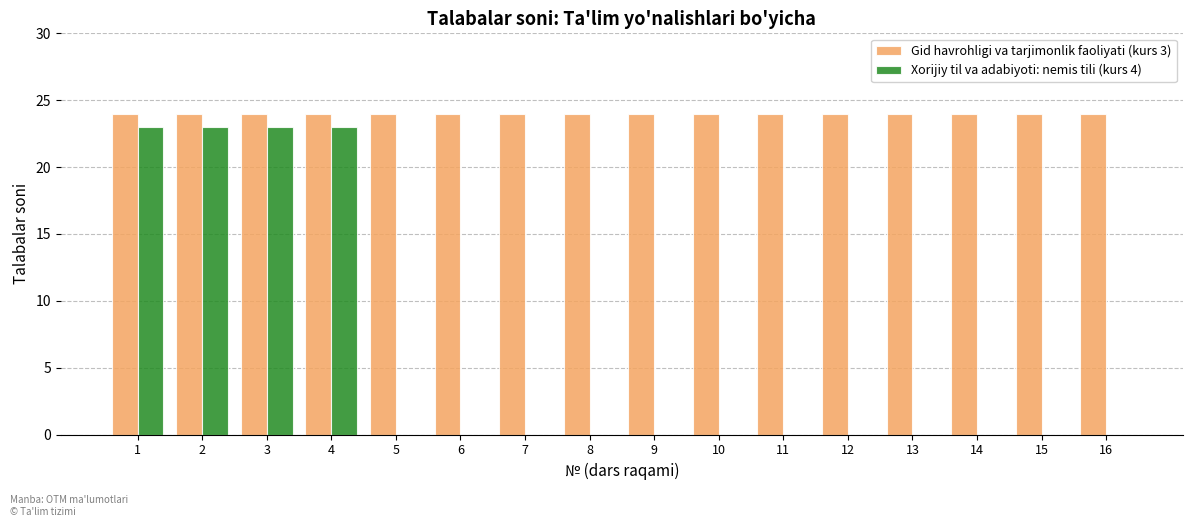

What is the approximate value of Gid havrohligi va tarjimonlik faoliyati (kurs 3) at 9?

24